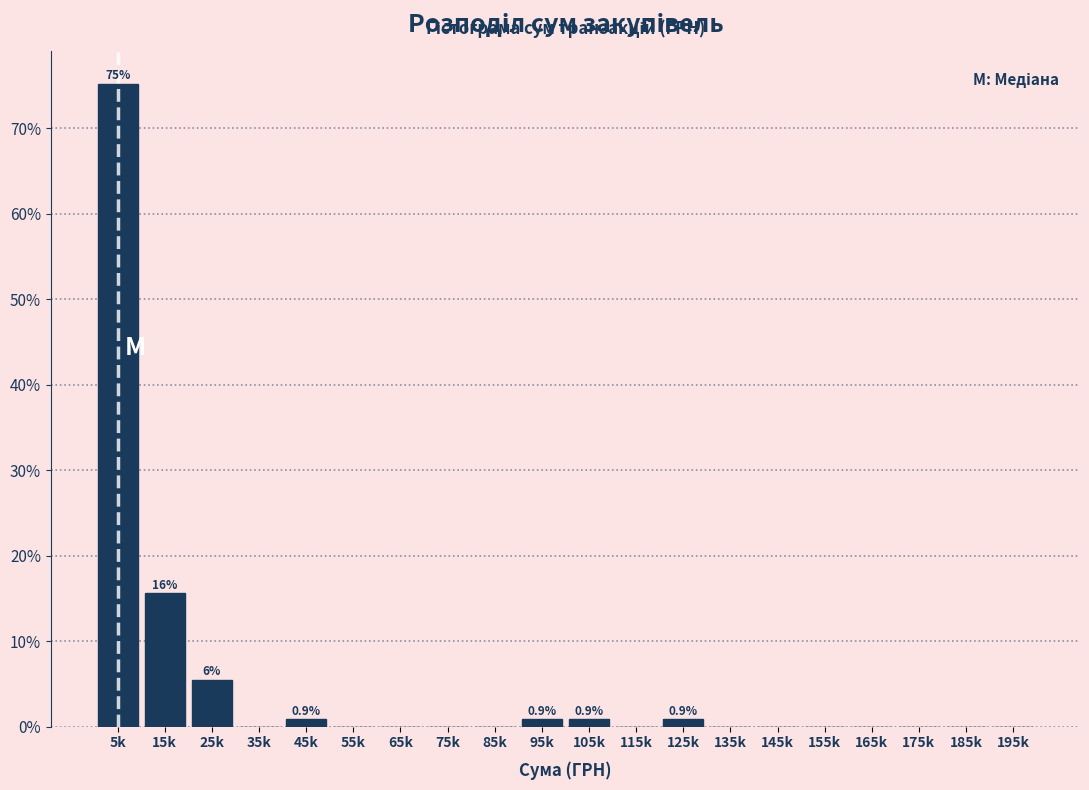

Reading left to right, list all the values displayed in this chart.

5k=75.2	15k=15.6	25k=5.5	35k=0.0	45k=0.9	55k=0.0	65k=0.0	75k=0.0	85k=0.0	95k=0.9	105k=0.9	115k=0.0	125k=0.9	135k=0.0	145k=0.0	155k=0.0	165k=0.0	175k=0.0	185k=0.0	195k=0.0